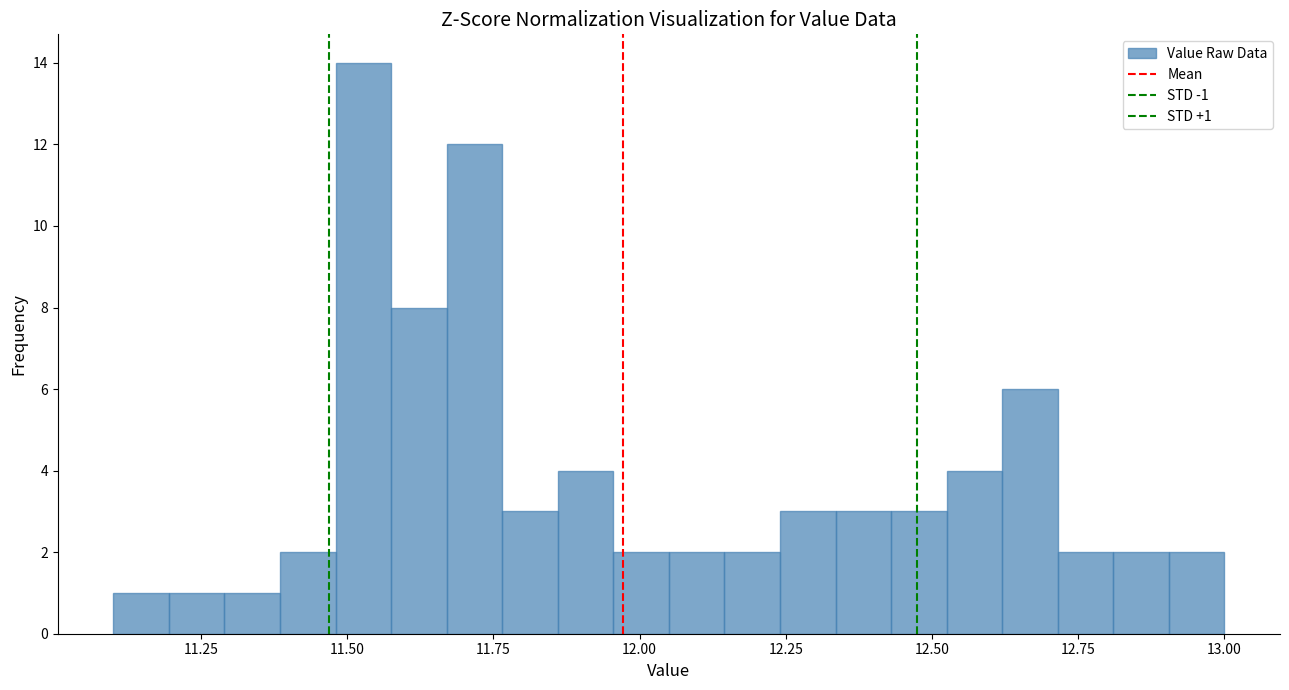

Around what value on the x-axis is the tallest bar? Give the approximate position of its centre, as read against the axis.

11.55